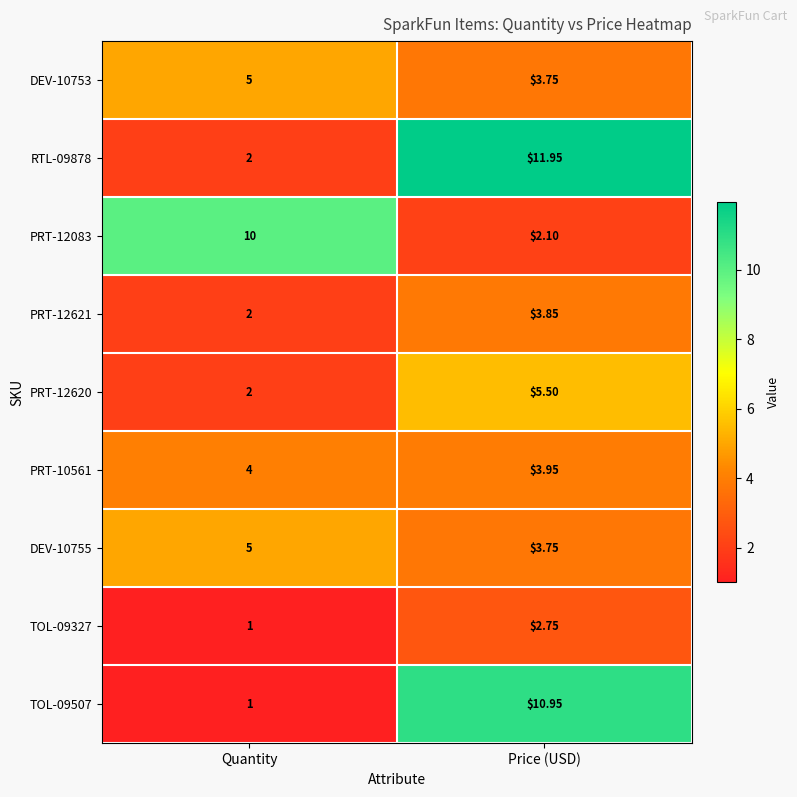

Rank the categories by PRT-12620 value from highest to lowest.

Price (USD), Quantity